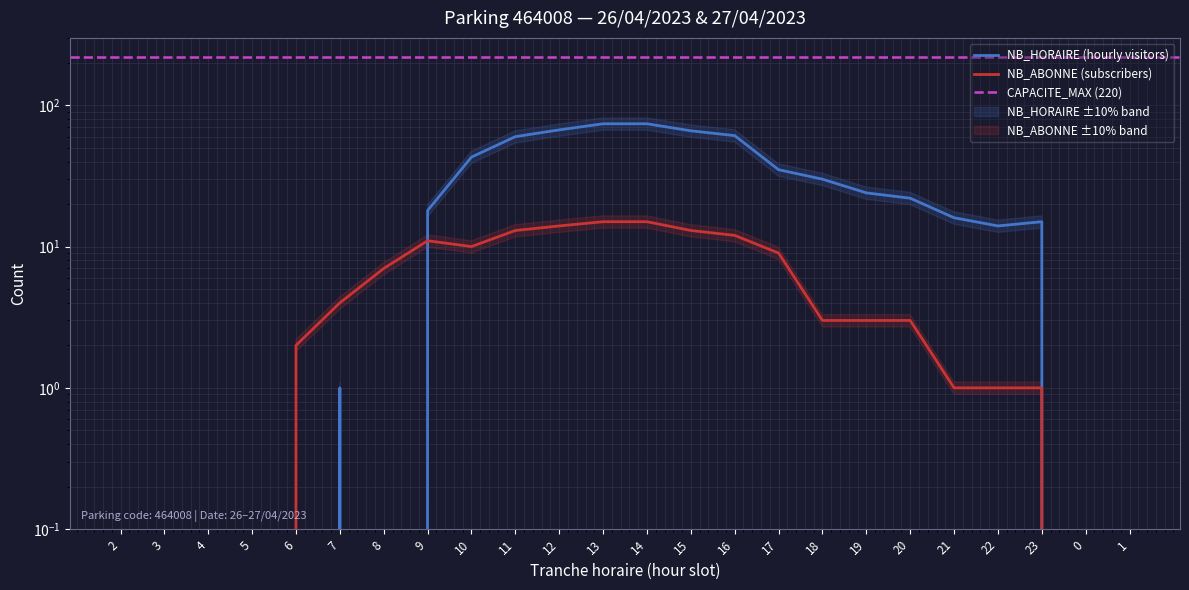

Where is NB_HORAIRE nearest to the value 37?

17